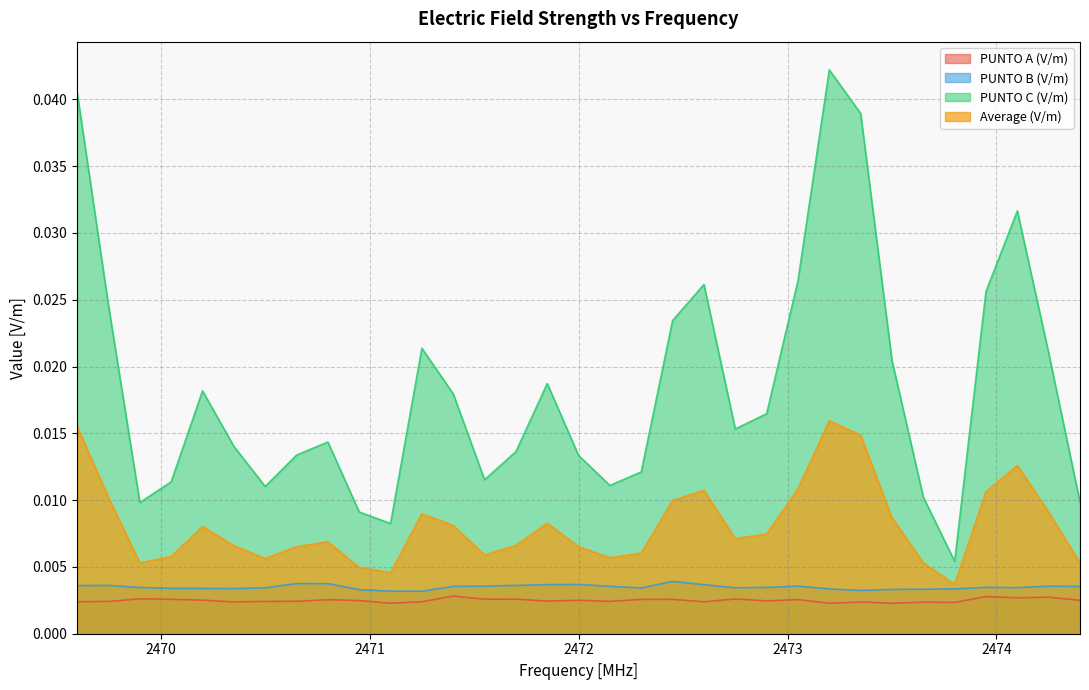

The value of PUNTO B (V/m) at 2472.45 is 0.0. True or false?

False